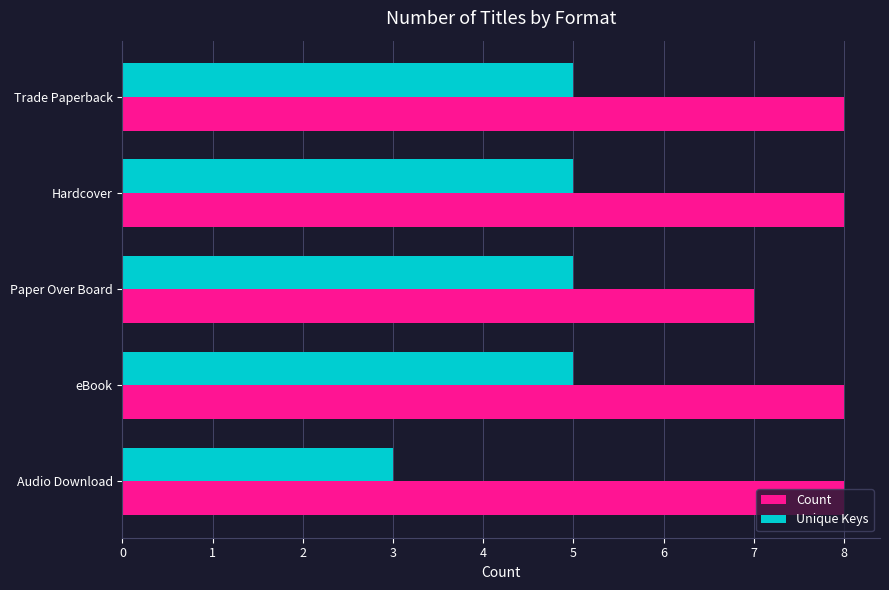

What is the total value across all series at Paper Over Board?

12